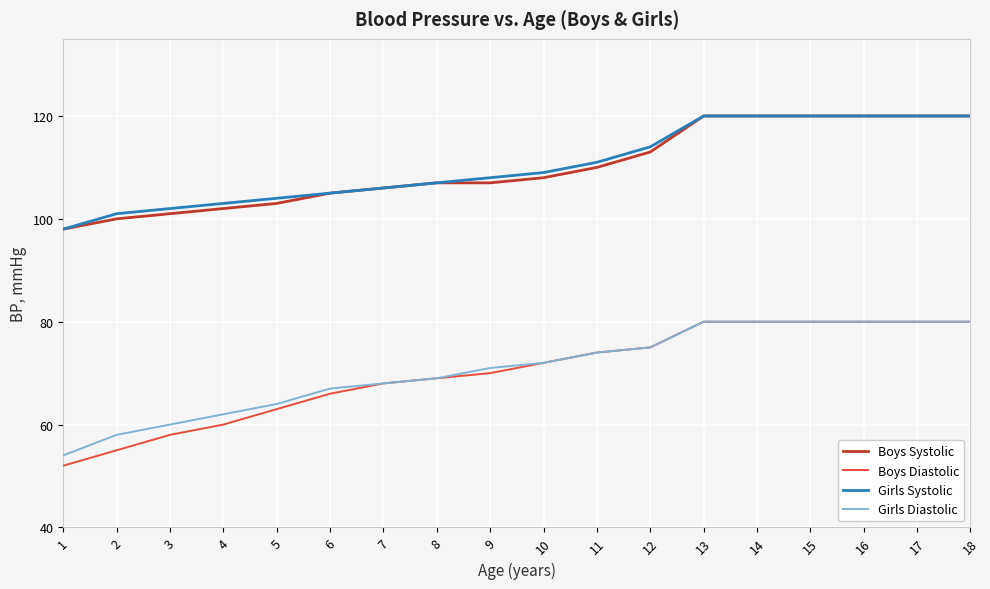

Which series has the widest spread of values?

Boys Diastolic